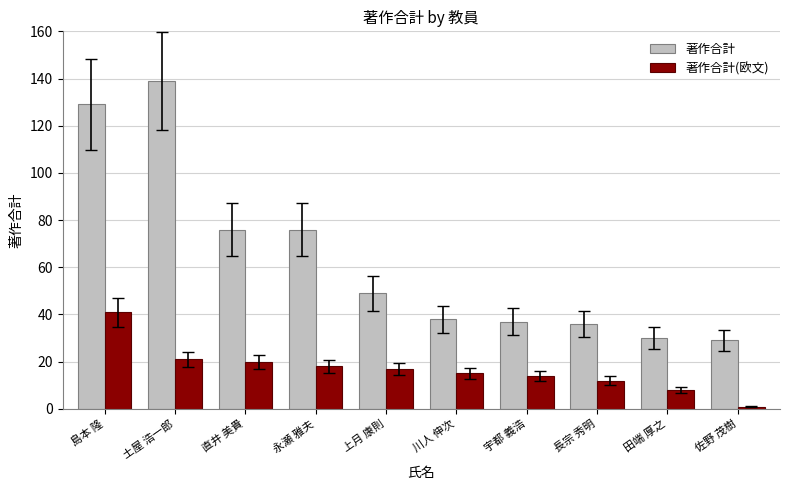

How many bars are there in each group?

2